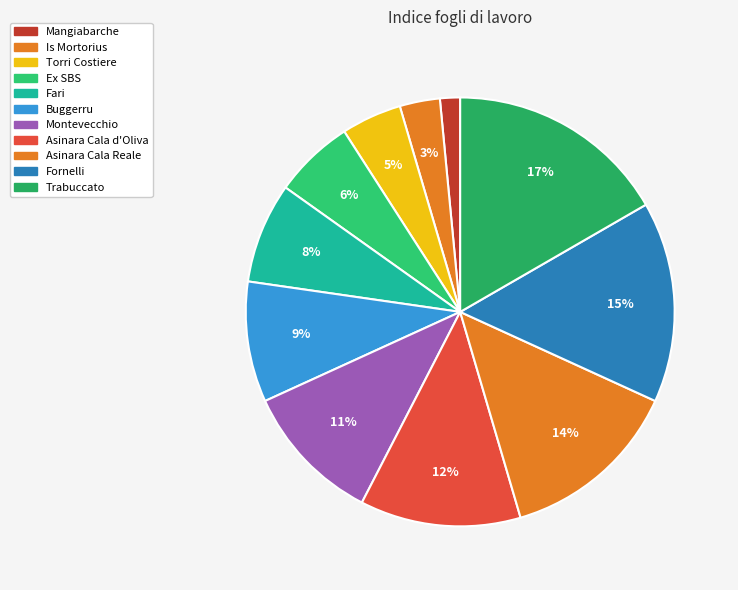

Which has a higher value, Asinara Cala Reale or Trabuccato?

Trabuccato